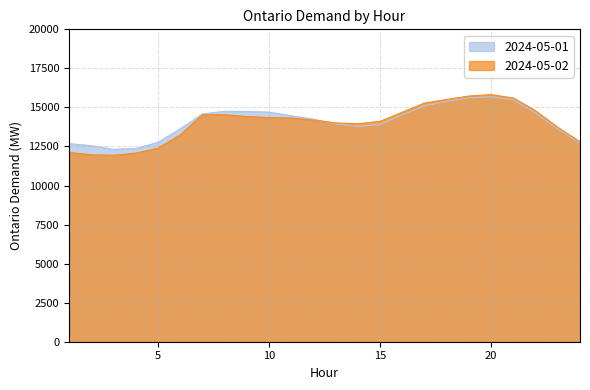

Where is 2024-05-01 nearest to the value 13999?

13